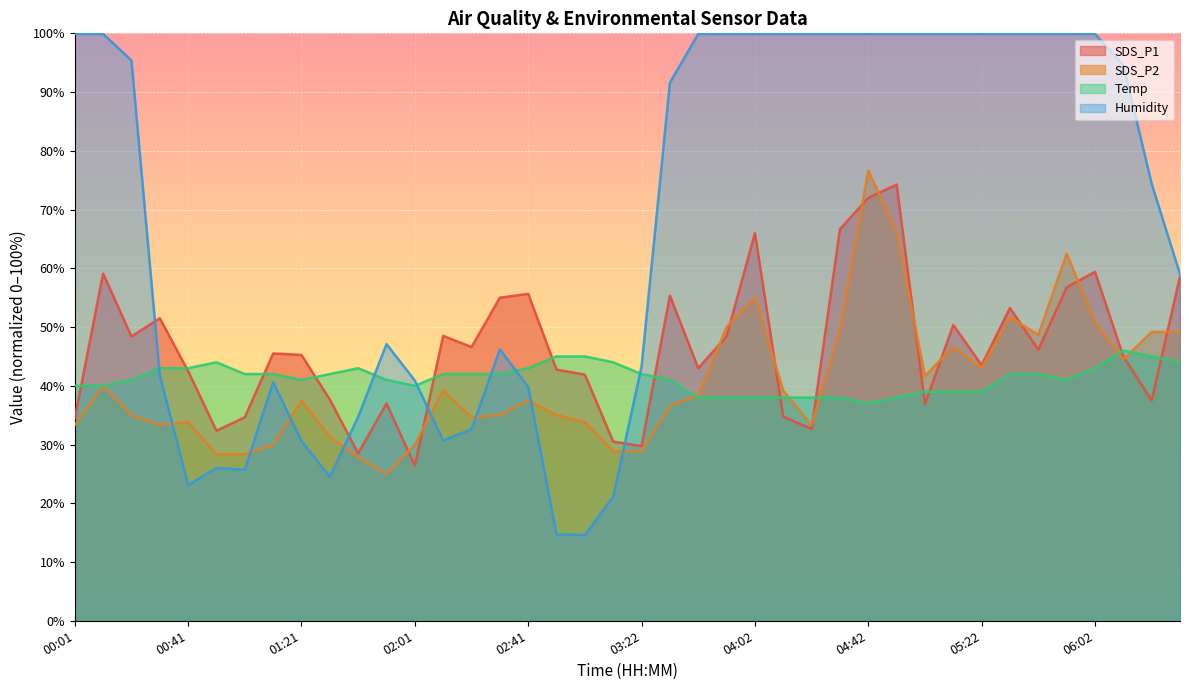

What is the difference between the maximum and minimum values in the Humidity series?

85.3